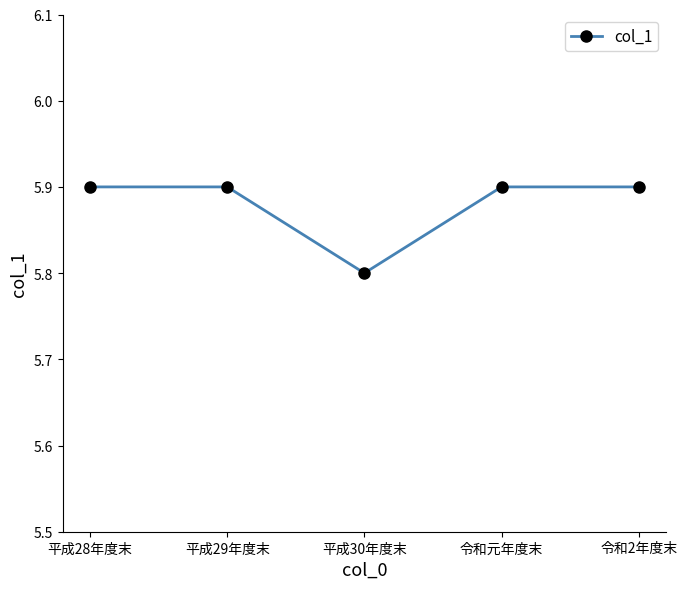

Reading right to left, list all the values displayed in this chart.

令和2年度末=5.9	令和元年度末=5.9	平成30年度末=5.8	平成29年度末=5.9	平成28年度末=5.9